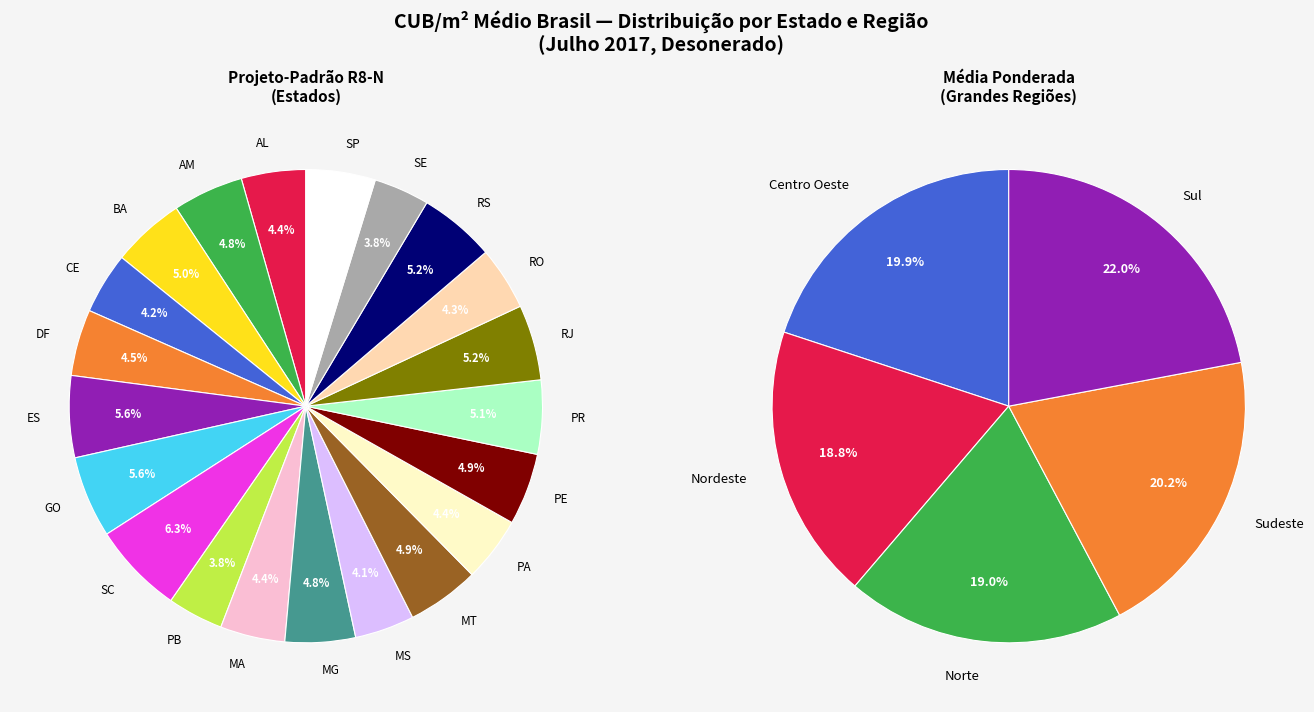

Rank the categories by value from highest to lowest.

SC, GO, ES, RS, RJ, PR, BA, MT, PE, AM, MG, SP, DF, PA, MA, AL, RO, CE, MS, PB, SE